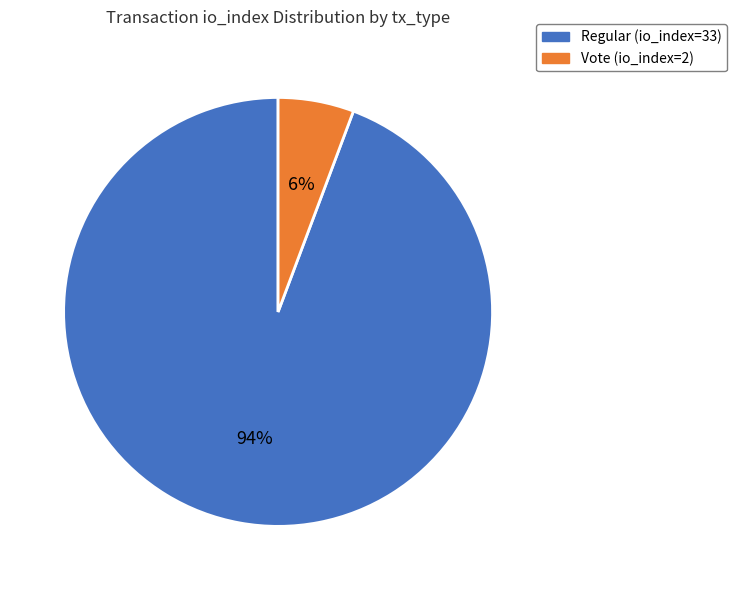

Combined, do Regular (io_index=33) and Vote (io_index=2) account for over 50%?

Yes